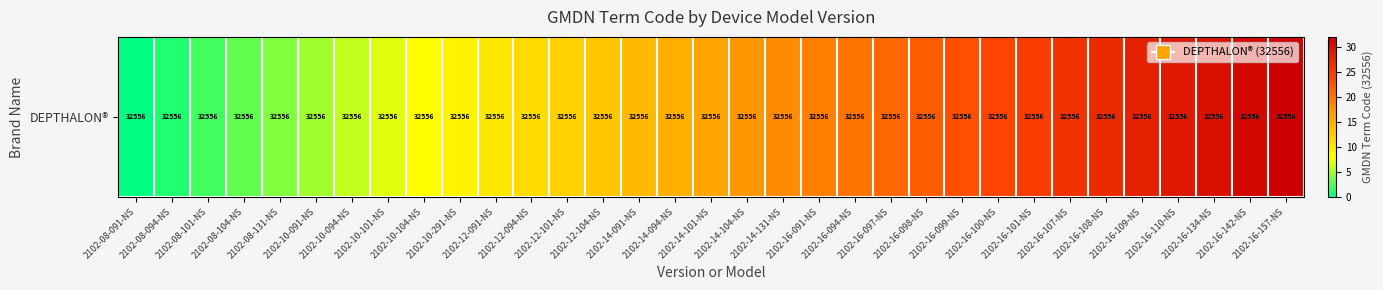

What is the greatest value displayed?

32